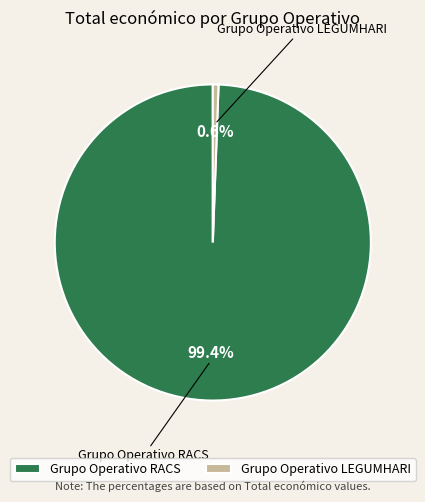

What is the smallest slice in the pie chart?

Grupo Operativo LEGUMHARI